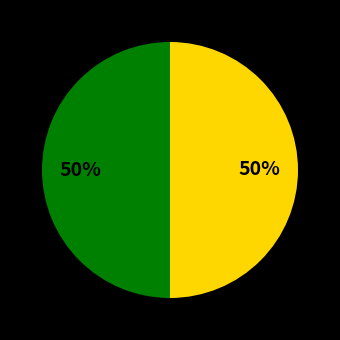

Count the number of slices in the pie.

2